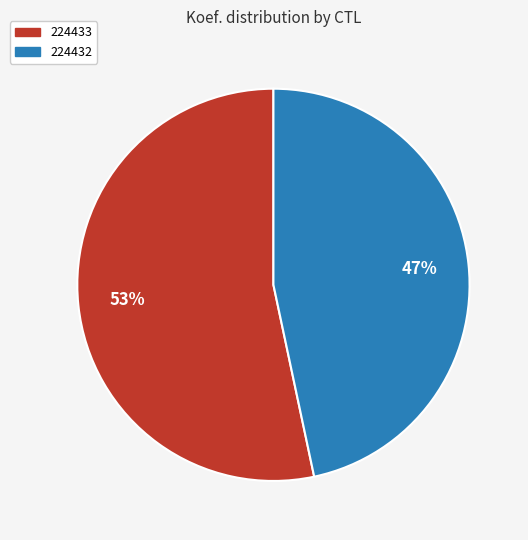

What is the ratio of the value at 224433 to the value at 224432?

1.1